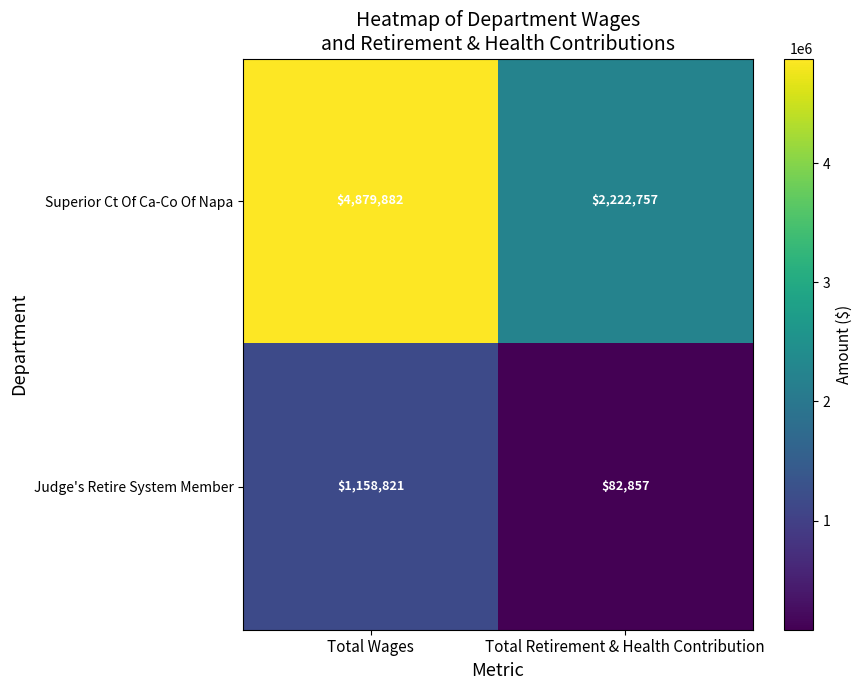

Reading left to right, what are all the values shown in this chart?

Superior Ct Of Ca-Co Of Napa: Total Wages=4879882	Total Retirement & Health Contribution=2222757
Judge's Retire System Member: Total Wages=1158821	Total Retirement & Health Contribution=82857